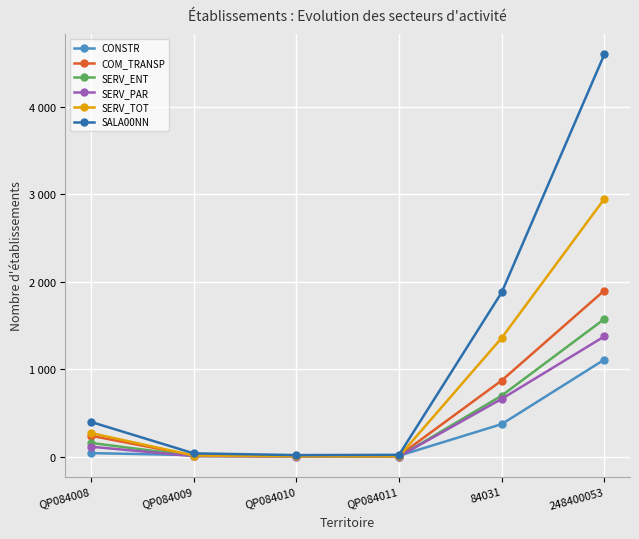

What are all the series names shown in the legend?

CONSTR, COM_TRANSP, SERV_ENT, SERV_PAR, SERV_TOT, SALA00NN